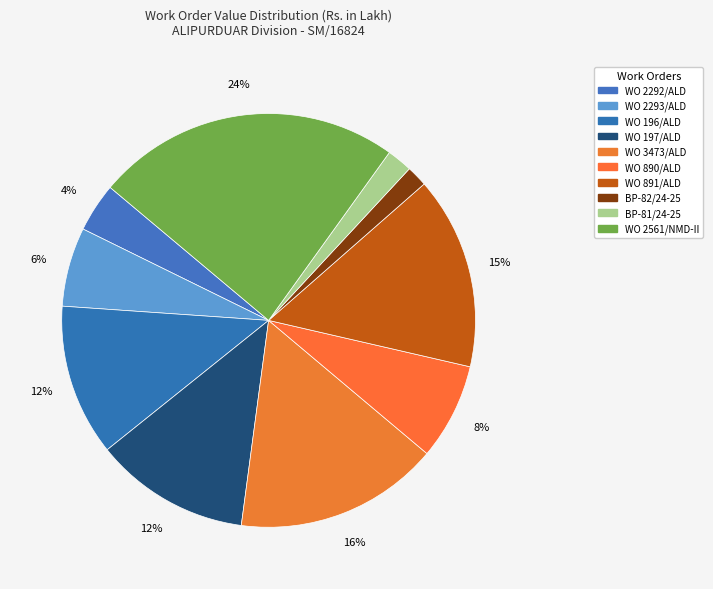

How many slices are in this pie chart?

10